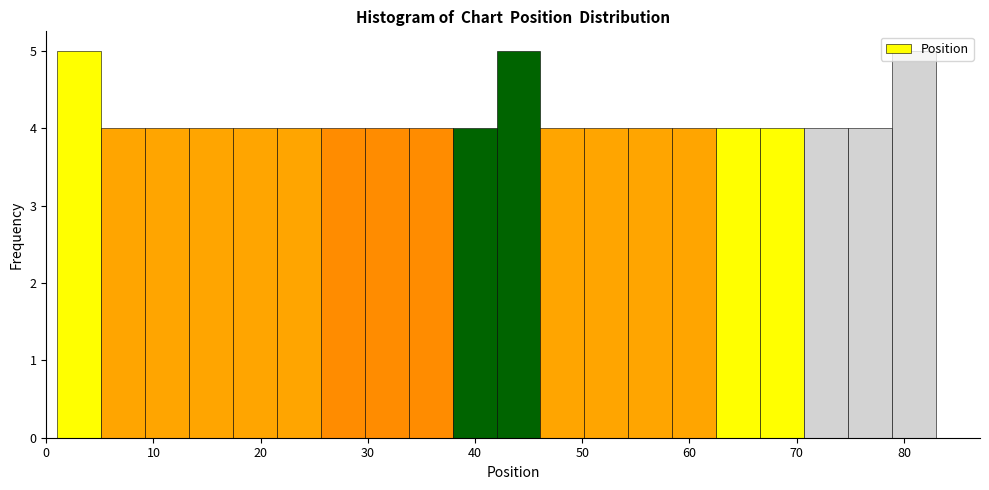

How tall is the bar that spans 78.9 to 83.0 on the x-axis? Neither the bar edges nor the heights are printed on the chart, so give them approximately, as read against the axes.

5